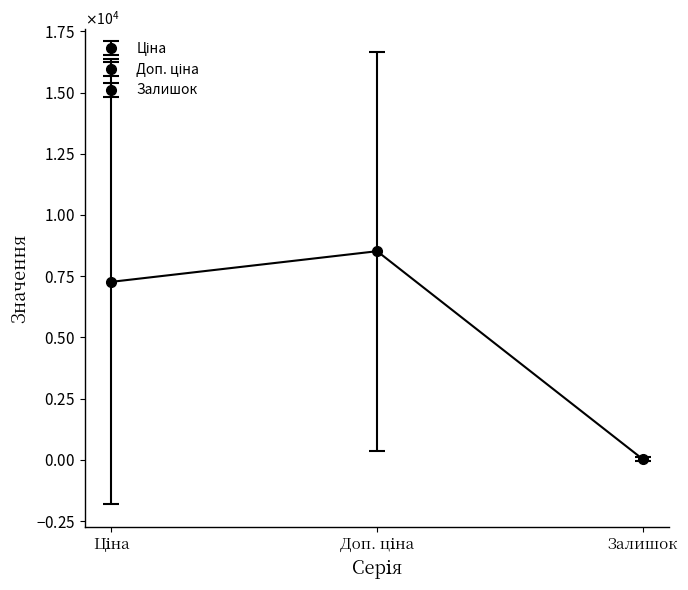

True or false: Доп. ціна and Залишок intersect in this chart.

False